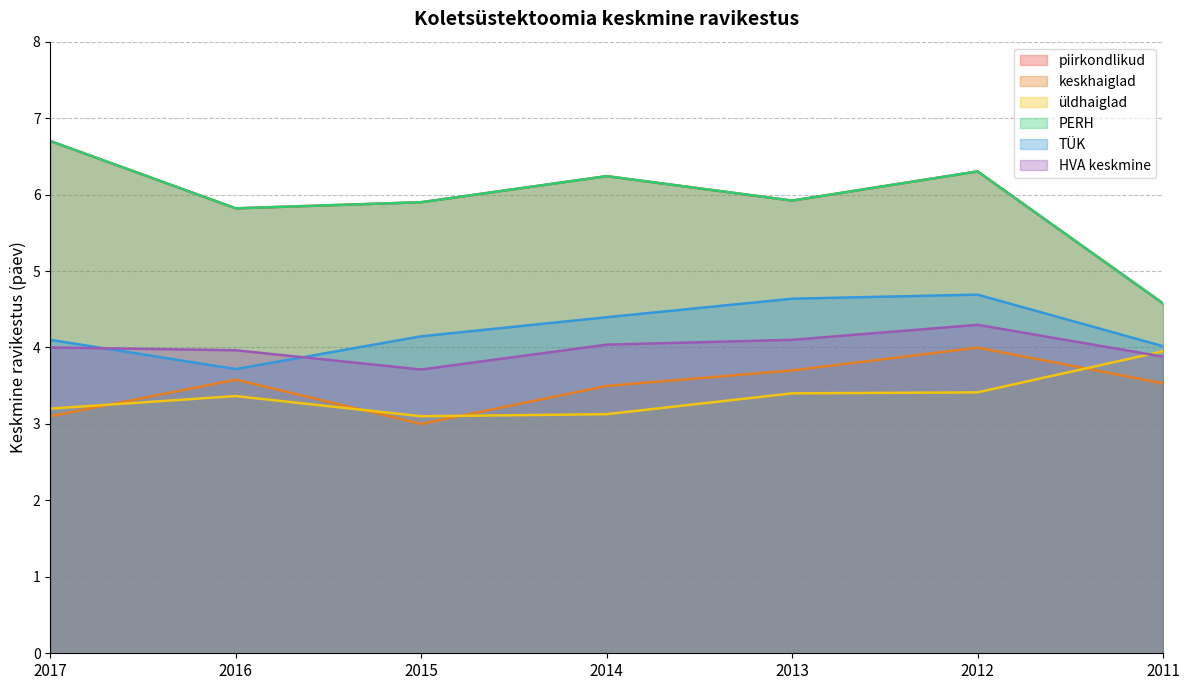

True or false: TÜK has a value of 1.5 at 2016.

False